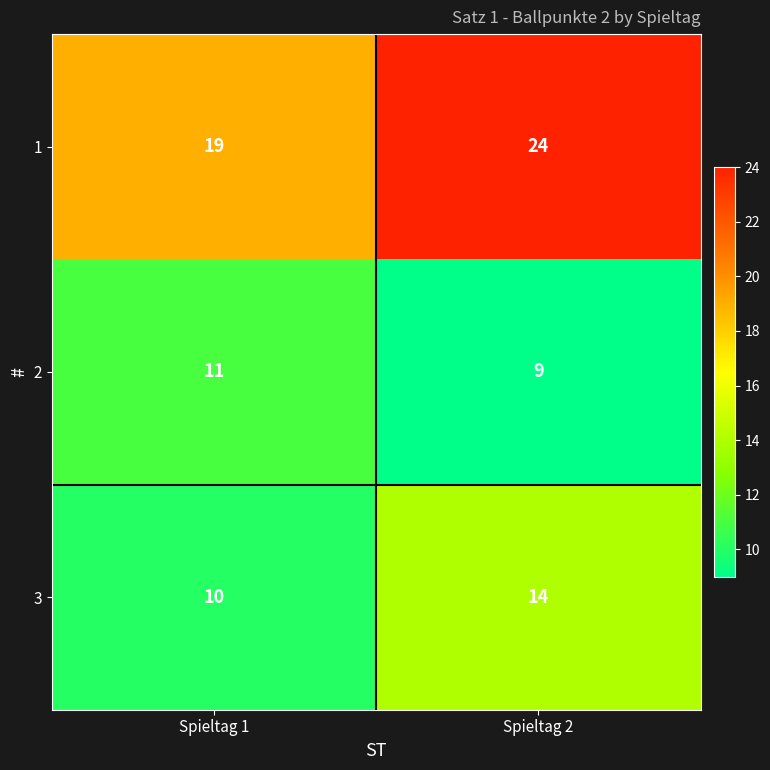

What is the sum of the 3 values at Spieltag 1 and Spieltag 2?

24